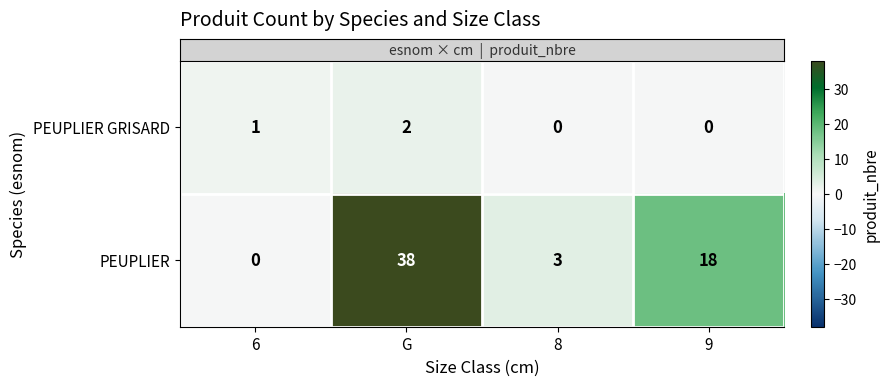

What is the sum of all PEUPLIER values?

59